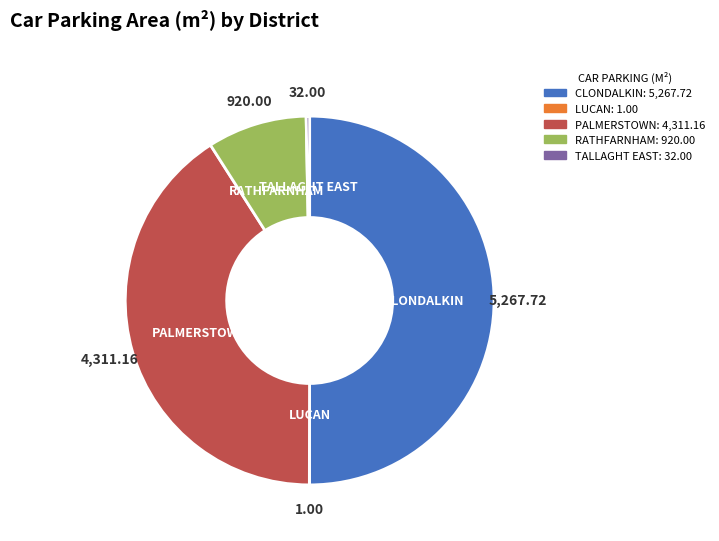

Which category accounts for the majority?

CLONDALKIN